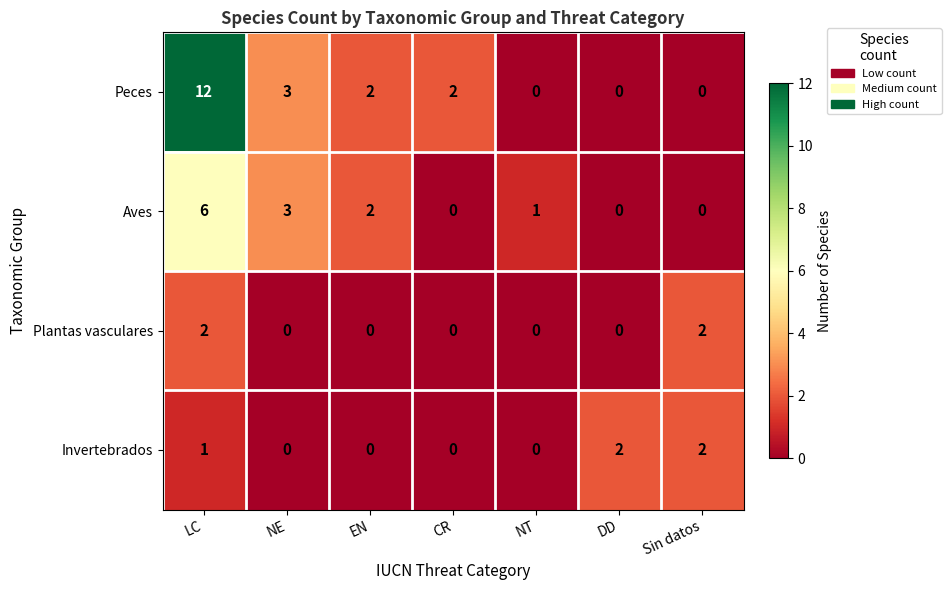

Which series changed the most between EN and NT?

Peces